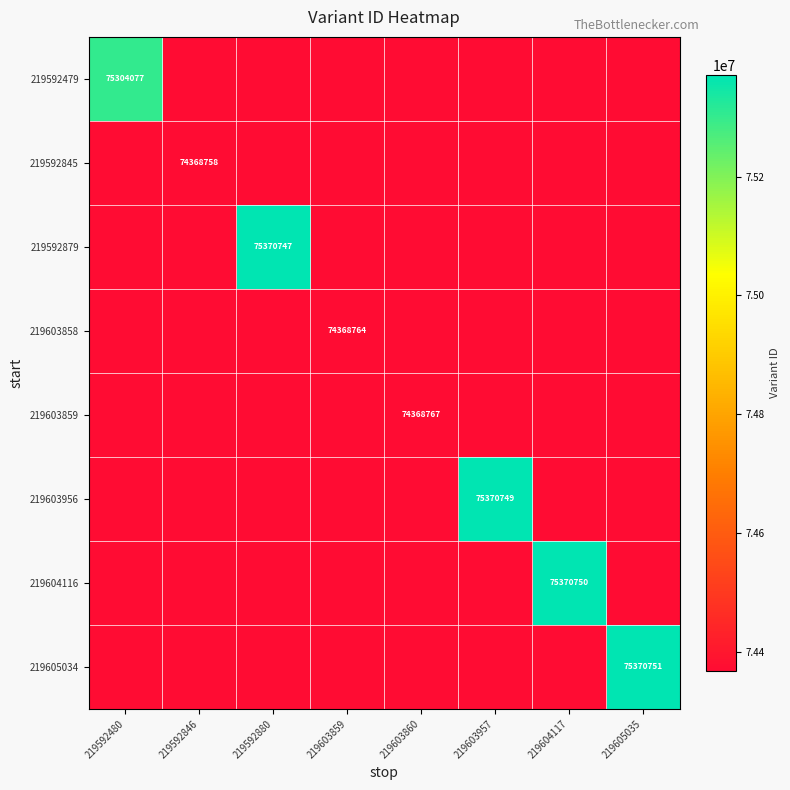

Where is 219592845 nearest to the value 74368757?

219592480